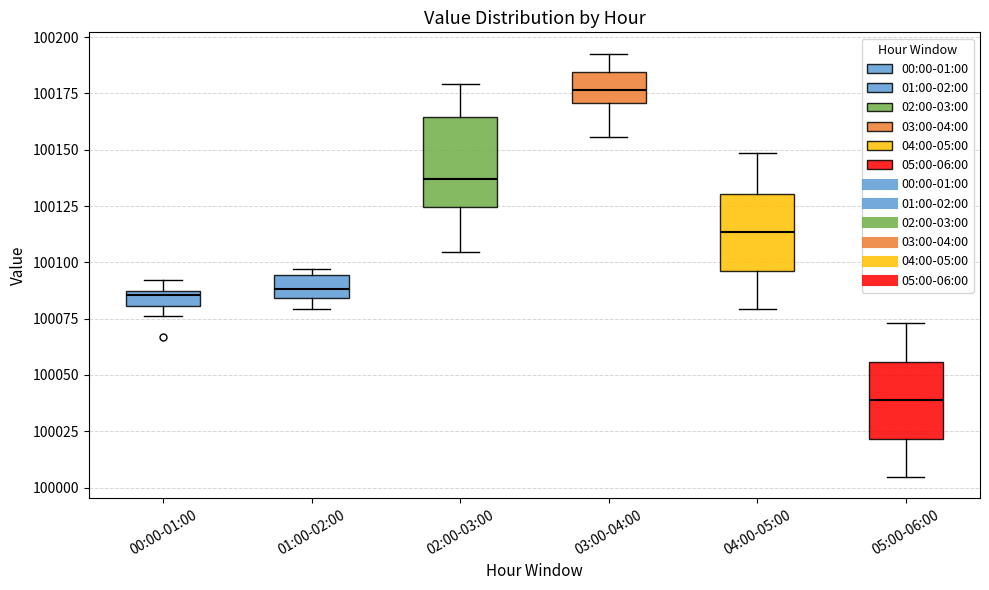

Comparing the boxes themselves (not the whiskers), which one is the tallest?

02:00-03:00